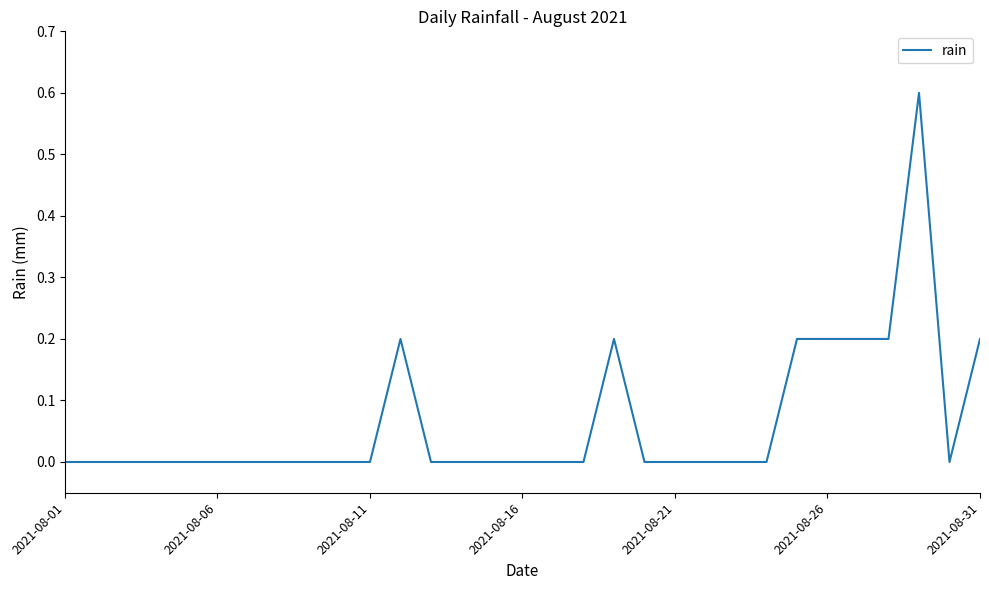

What is the sum of all values?

2.0